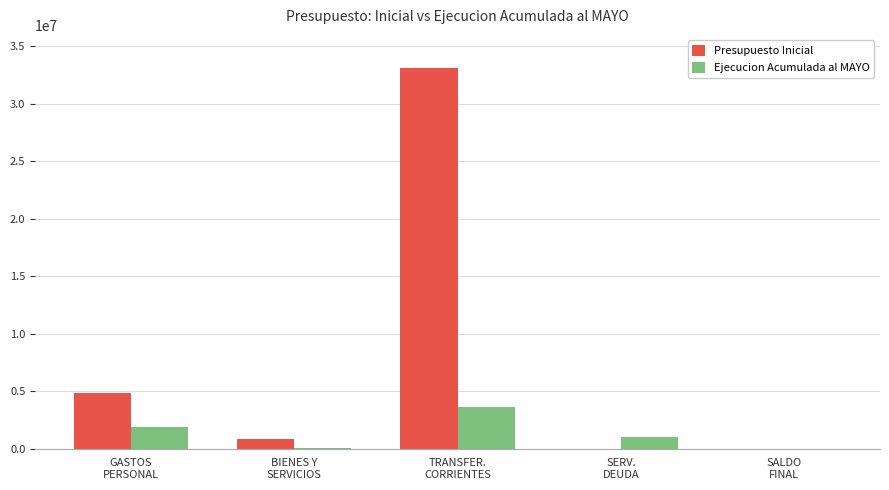

At which label does Ejecucion Acumulada al MAYO reach its peak?

TRANSFER.
CORRIENTES